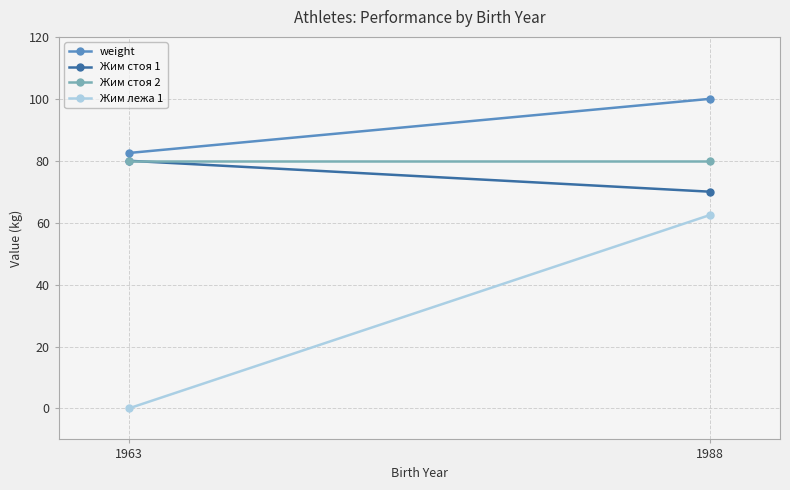

Which has a higher value, 1988 or 1963?

1988